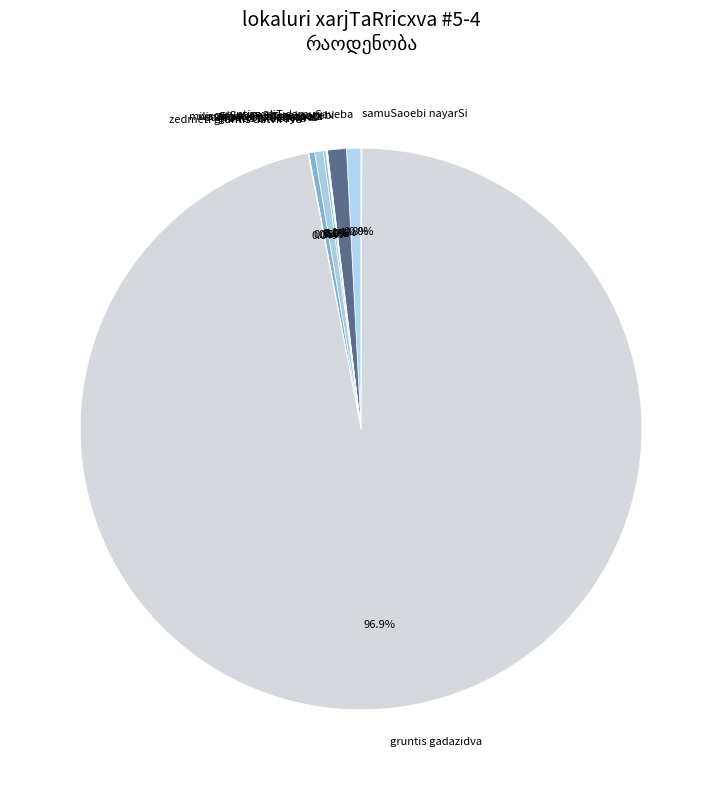

What is the majority slice?

gruntis gadazidva